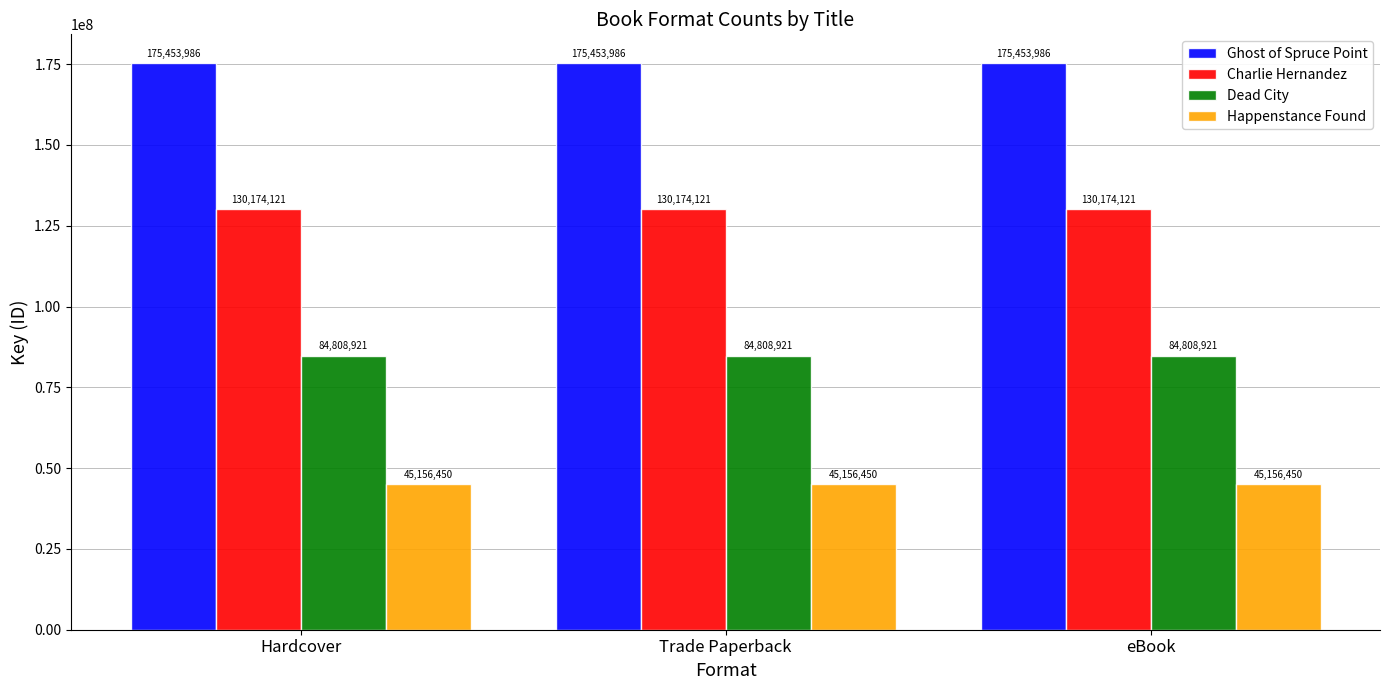

Rank the series by their maximum value, from highest to lowest.

Ghost of Spruce Point, Charlie Hernandez, Dead City, Happenstance Found